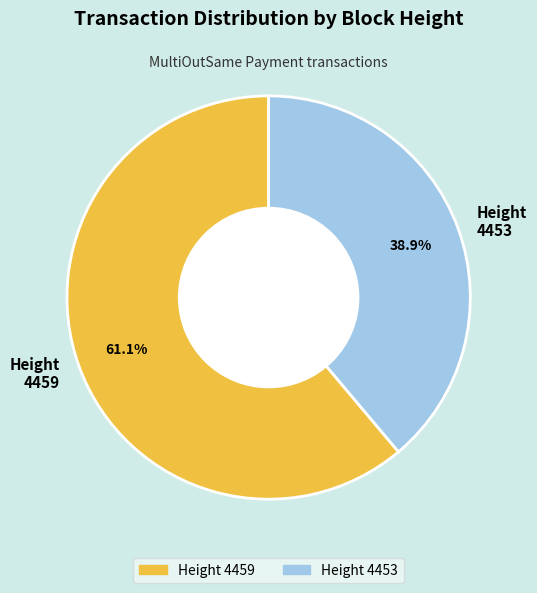

Which category has the biggest portion of the pie?

Height 4459